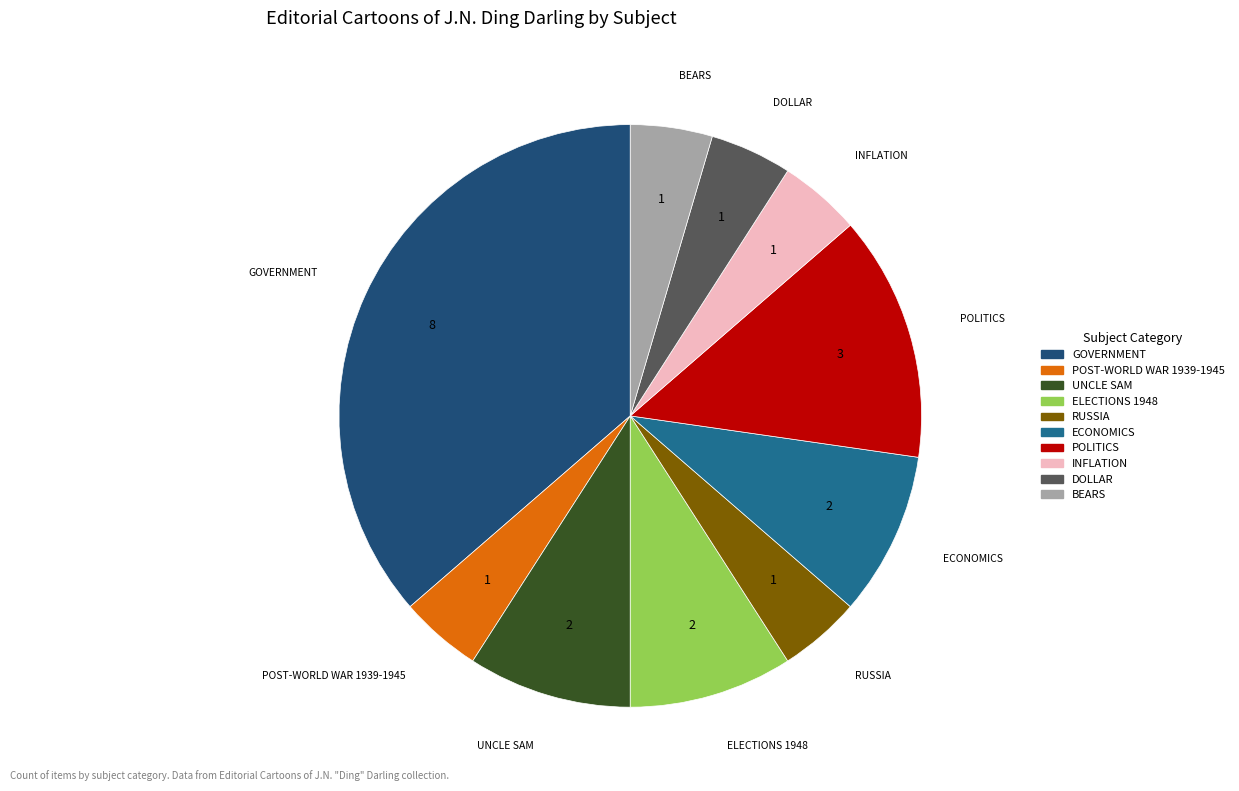

Is there any slice that represents more than half of the pie?

No